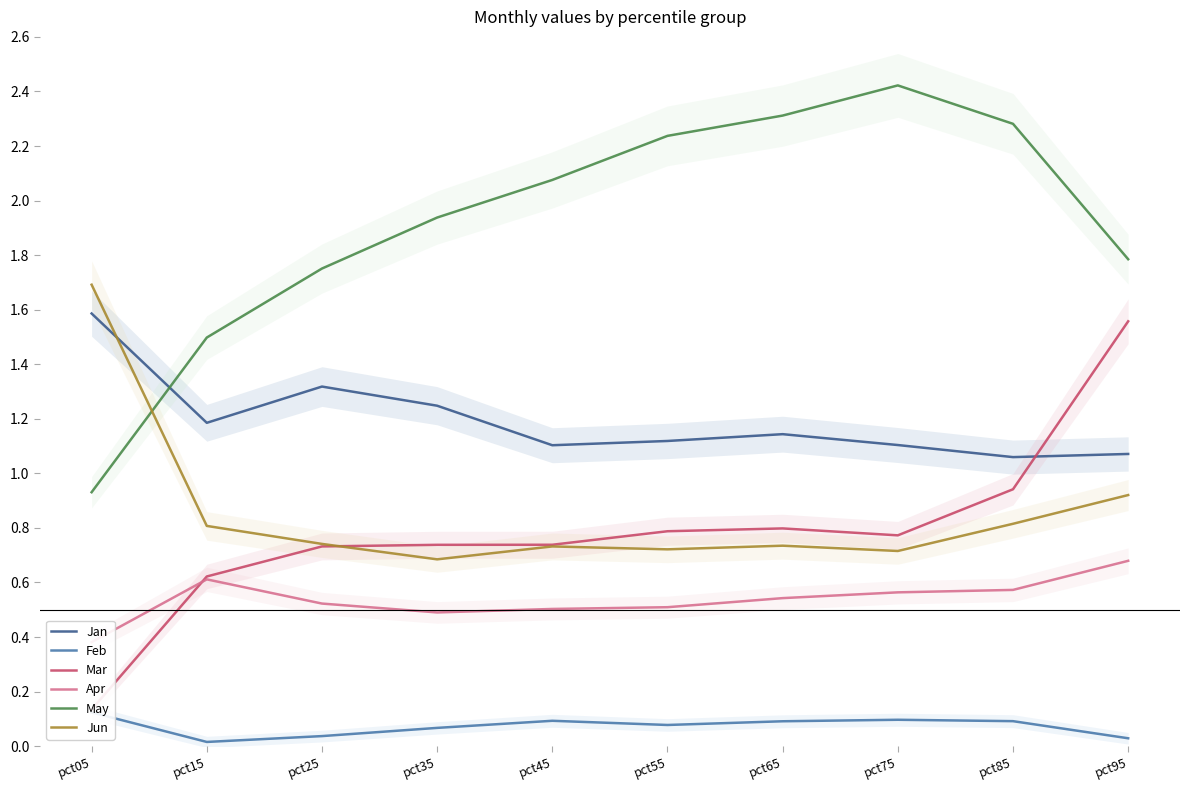

Count the number of data series in this chart.

6